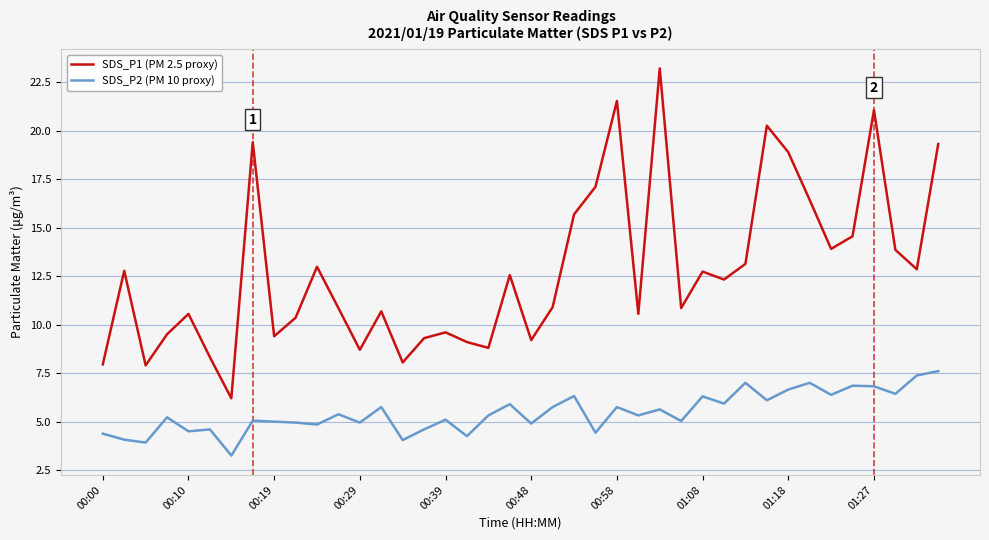

True or false: SDS_P1 (PM 2.5 proxy) and SDS_P2 (PM 10 proxy) intersect in this chart.

False